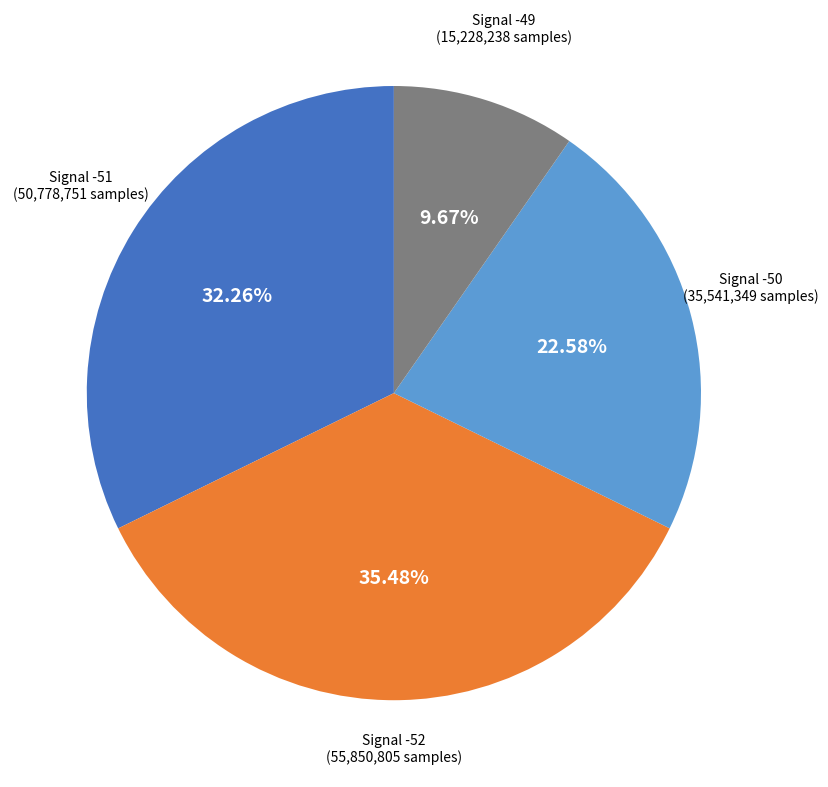

How many segments does this pie chart have?

4